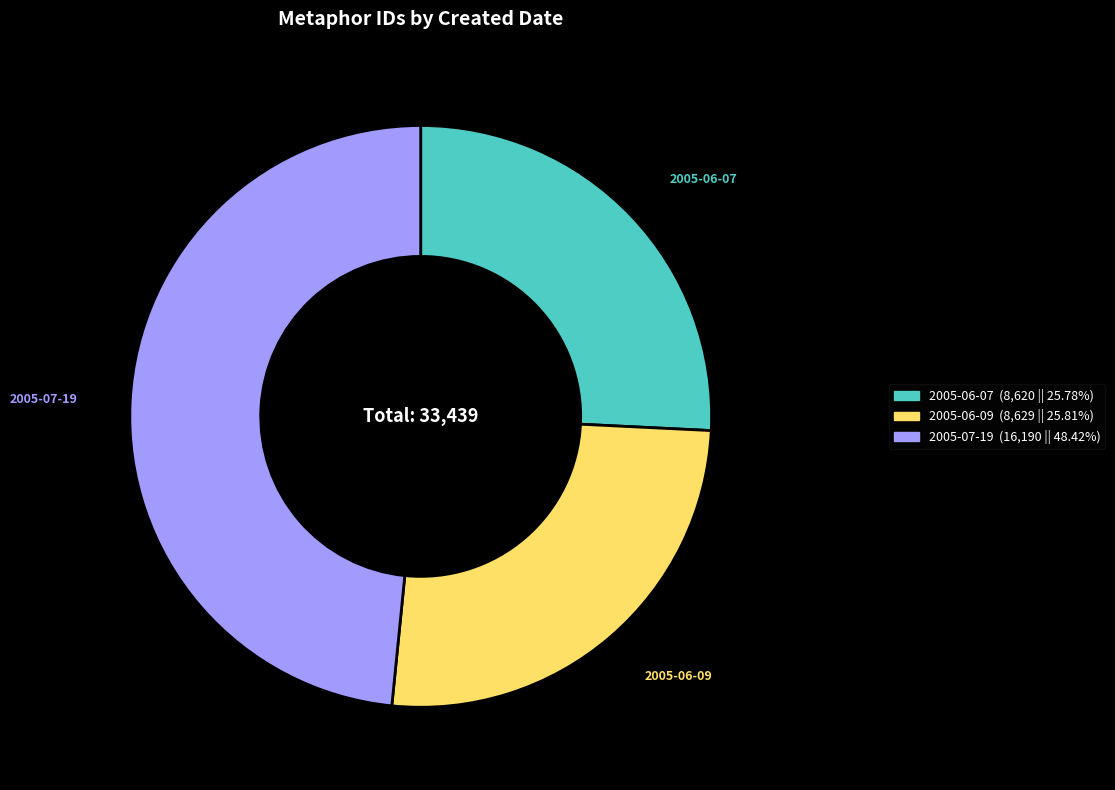

What is the largest slice in the pie chart?

2005-07-19